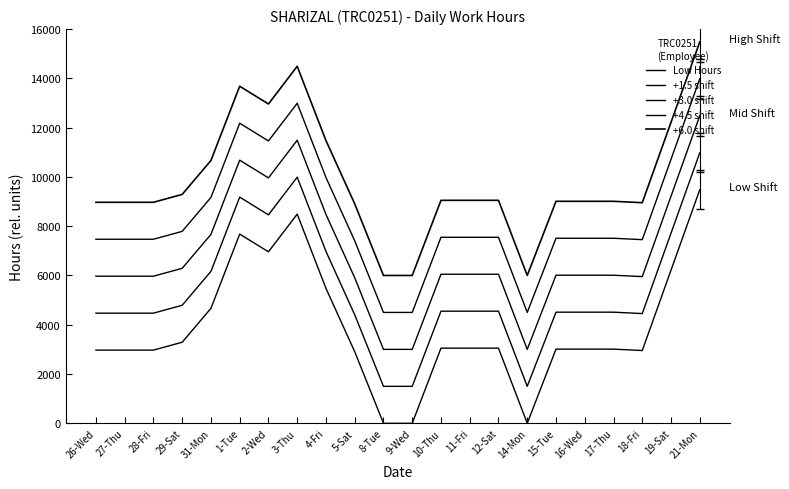

List the series in order of their peak value, highest first.

+6.0 shift, +4.5 shift, +3.0 shift, +1.5 shift, Low Hours